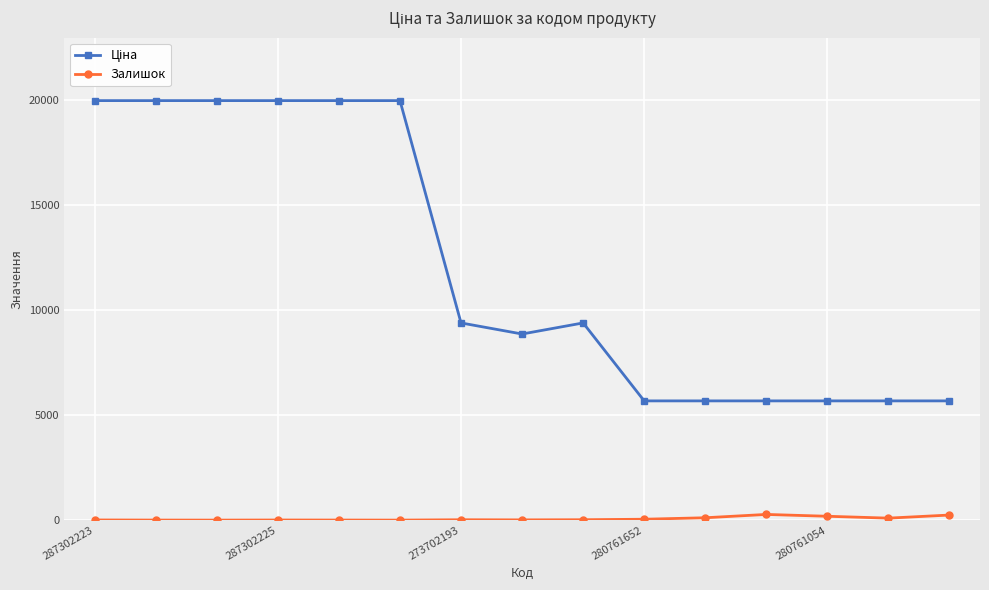

What is the greatest value displayed?

19964.2